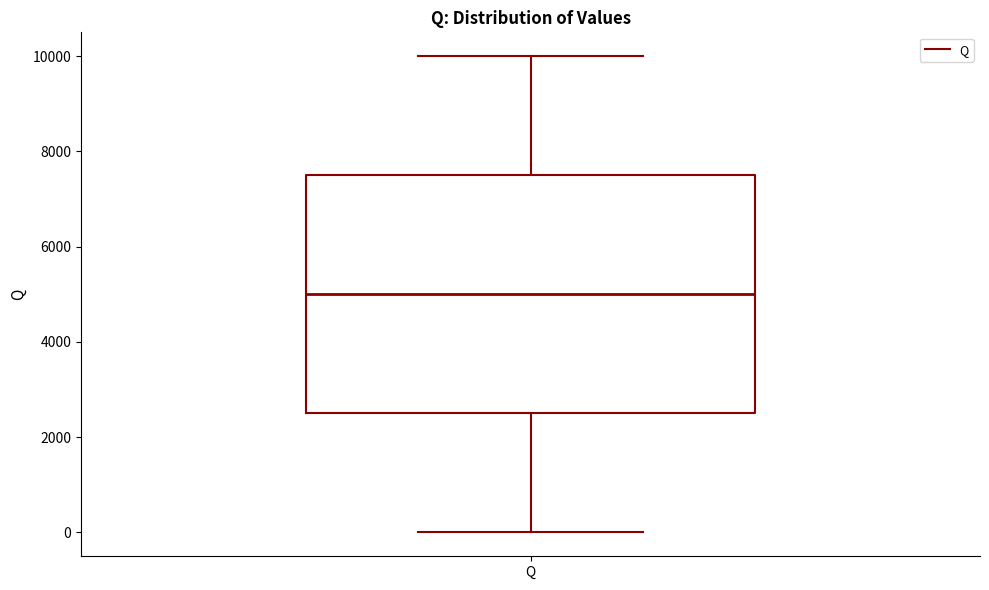

Transcribe this box plot: give where the median line is, the range the box spans, and where the two whiskers end, as read against the y-axis. The values are not printed on the chart, so give them approximately, as read against the axis.

median 5000, box 2600 to 7600, whiskers 0 to 10000